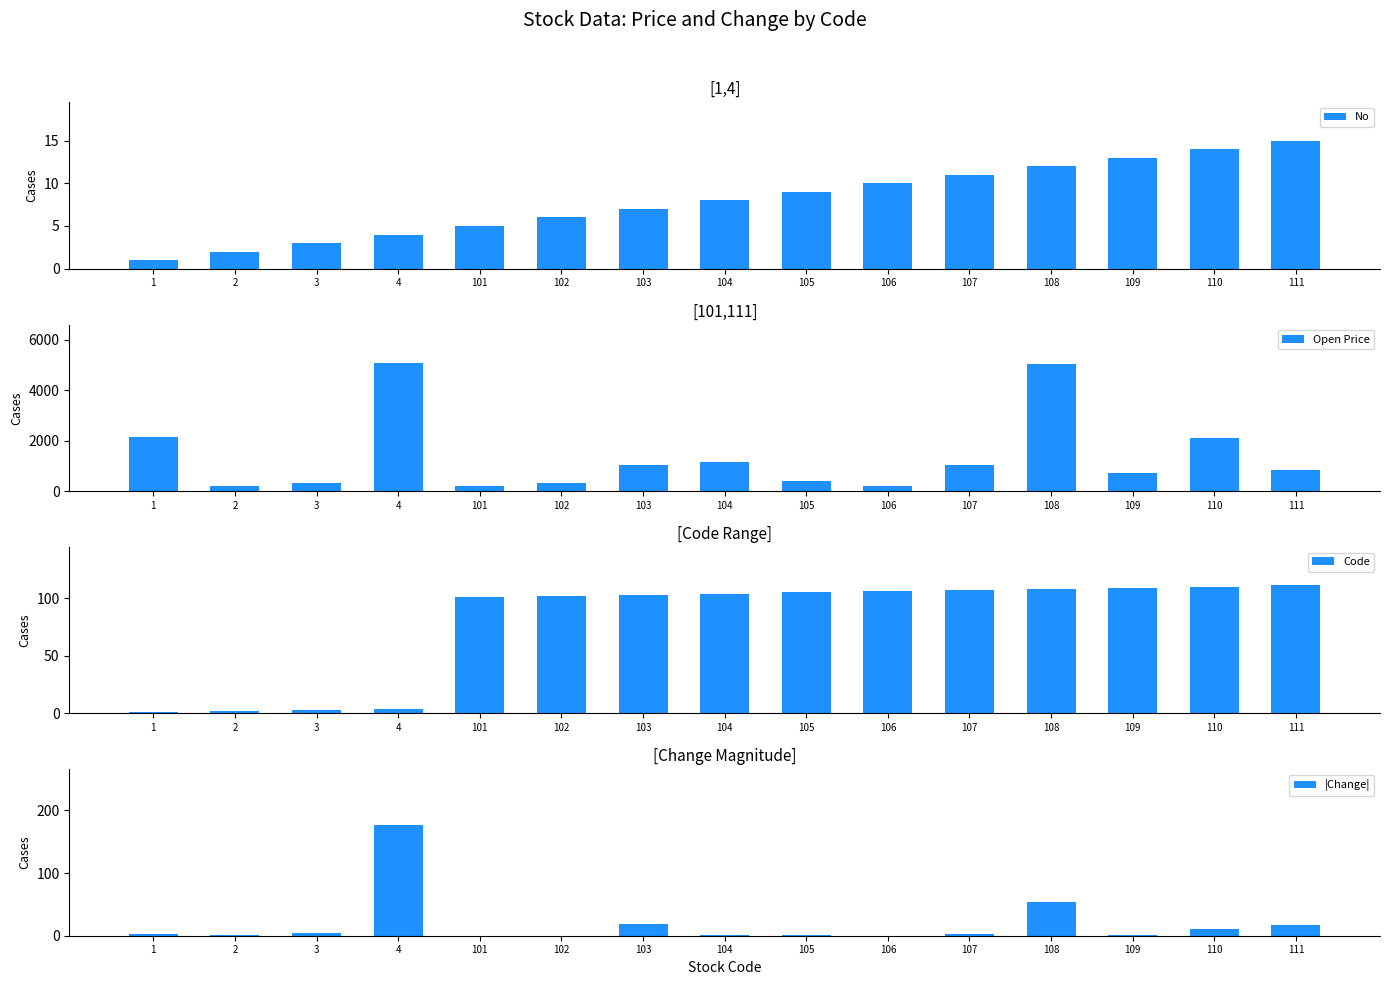

What is the value of the Open Price bar at the 12th from the left?

5031